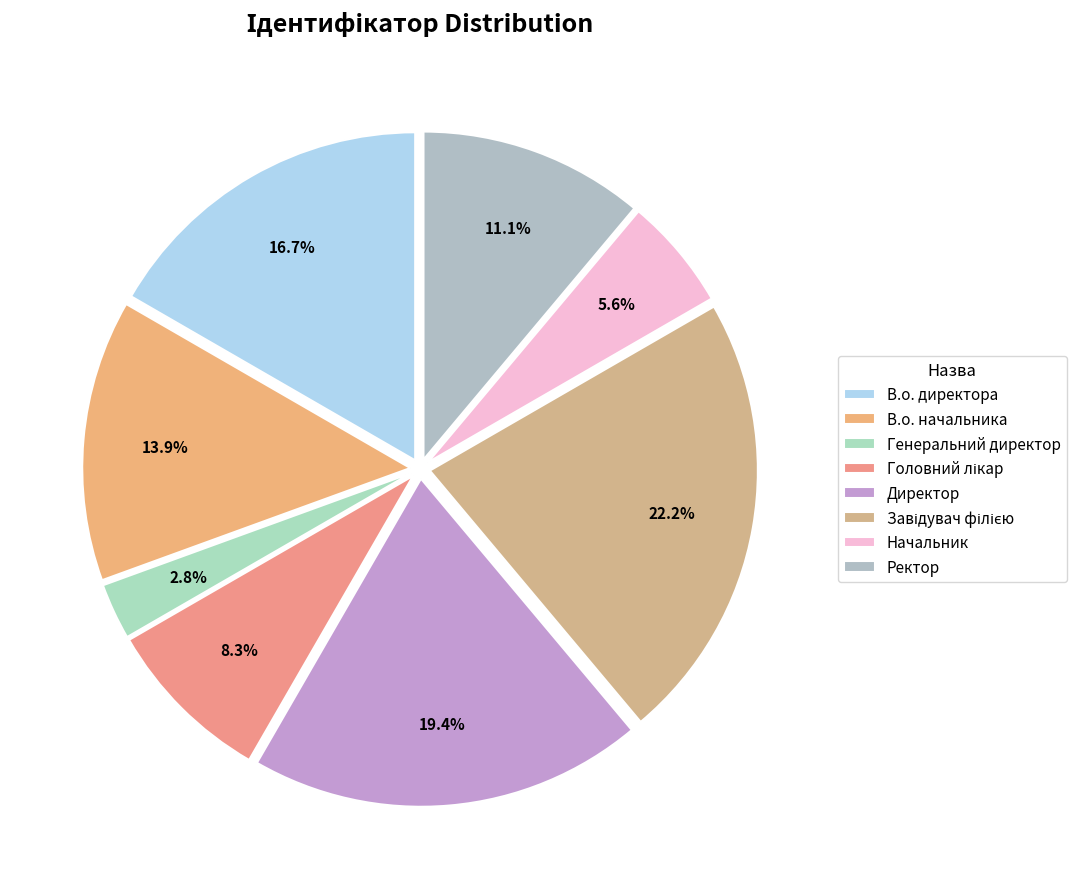

To the nearest percent, what is the difference between the Генеральний директор and В.о. начальника slice percentages?

11%